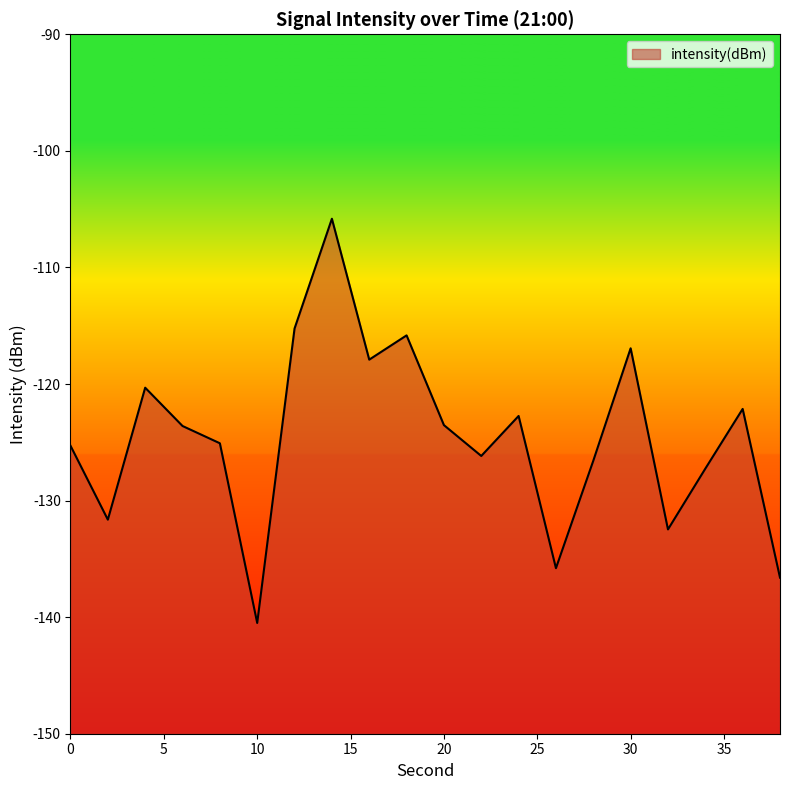

Which has a higher value, 36 or 32?

36